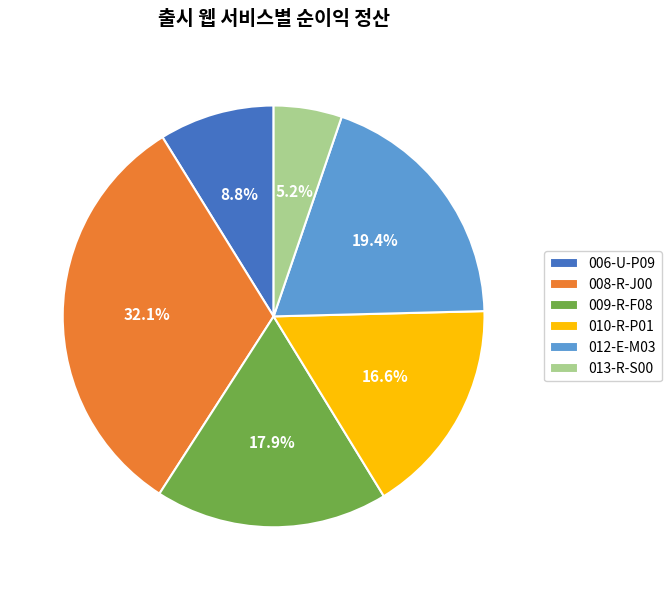

Which slice is the smallest?

013-R-S00